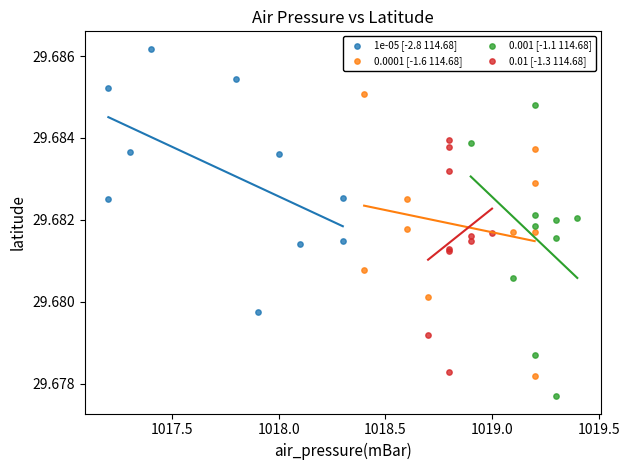

Which series has the widest spread of Y values?

0.001 [-1.1 114.68]